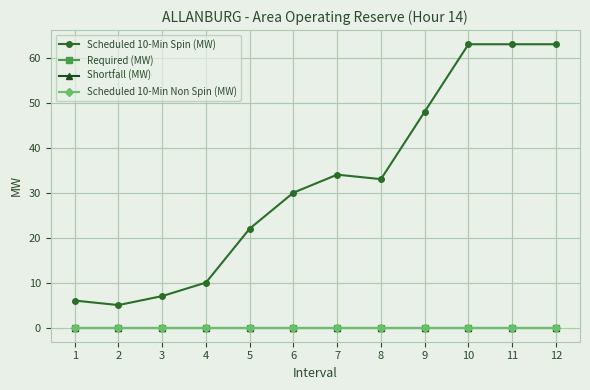

Where does the Scheduled 10-Min Spin (MW) series first go above 33?

7